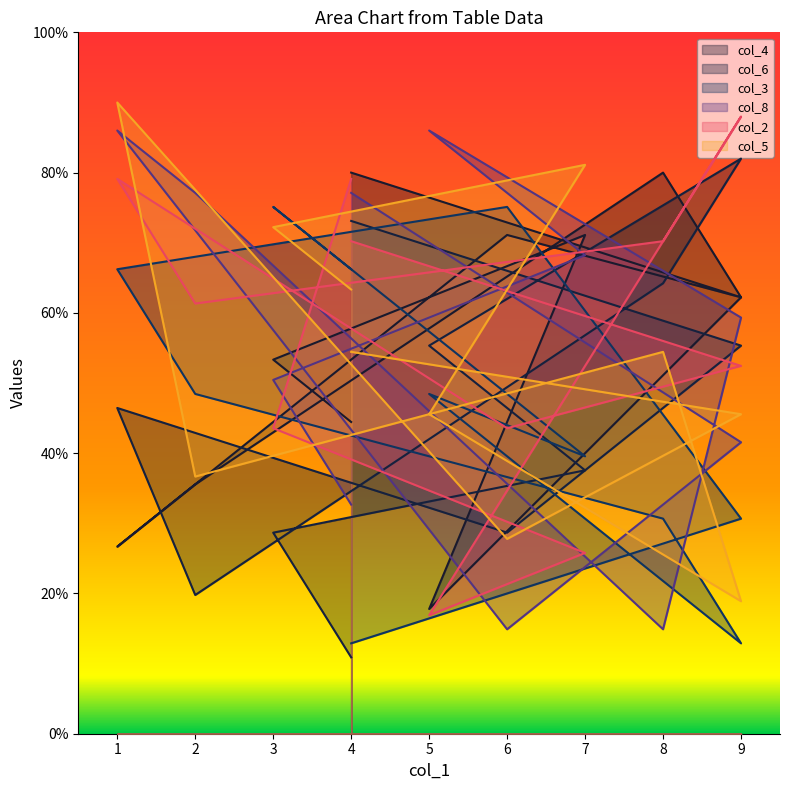

What is the difference between the highest and lowest values at 5?

69.1